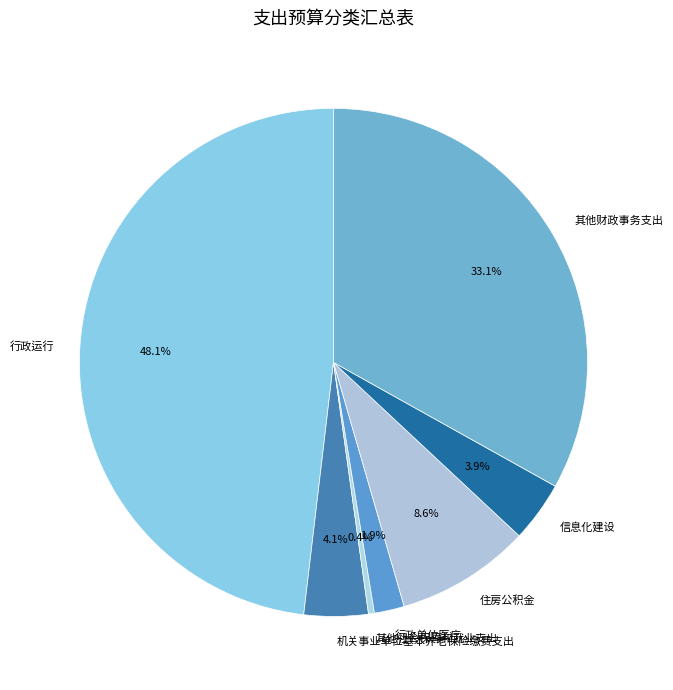

Does 机关事业单位基本养老保险缴费支出 represent more than half of the total?

No